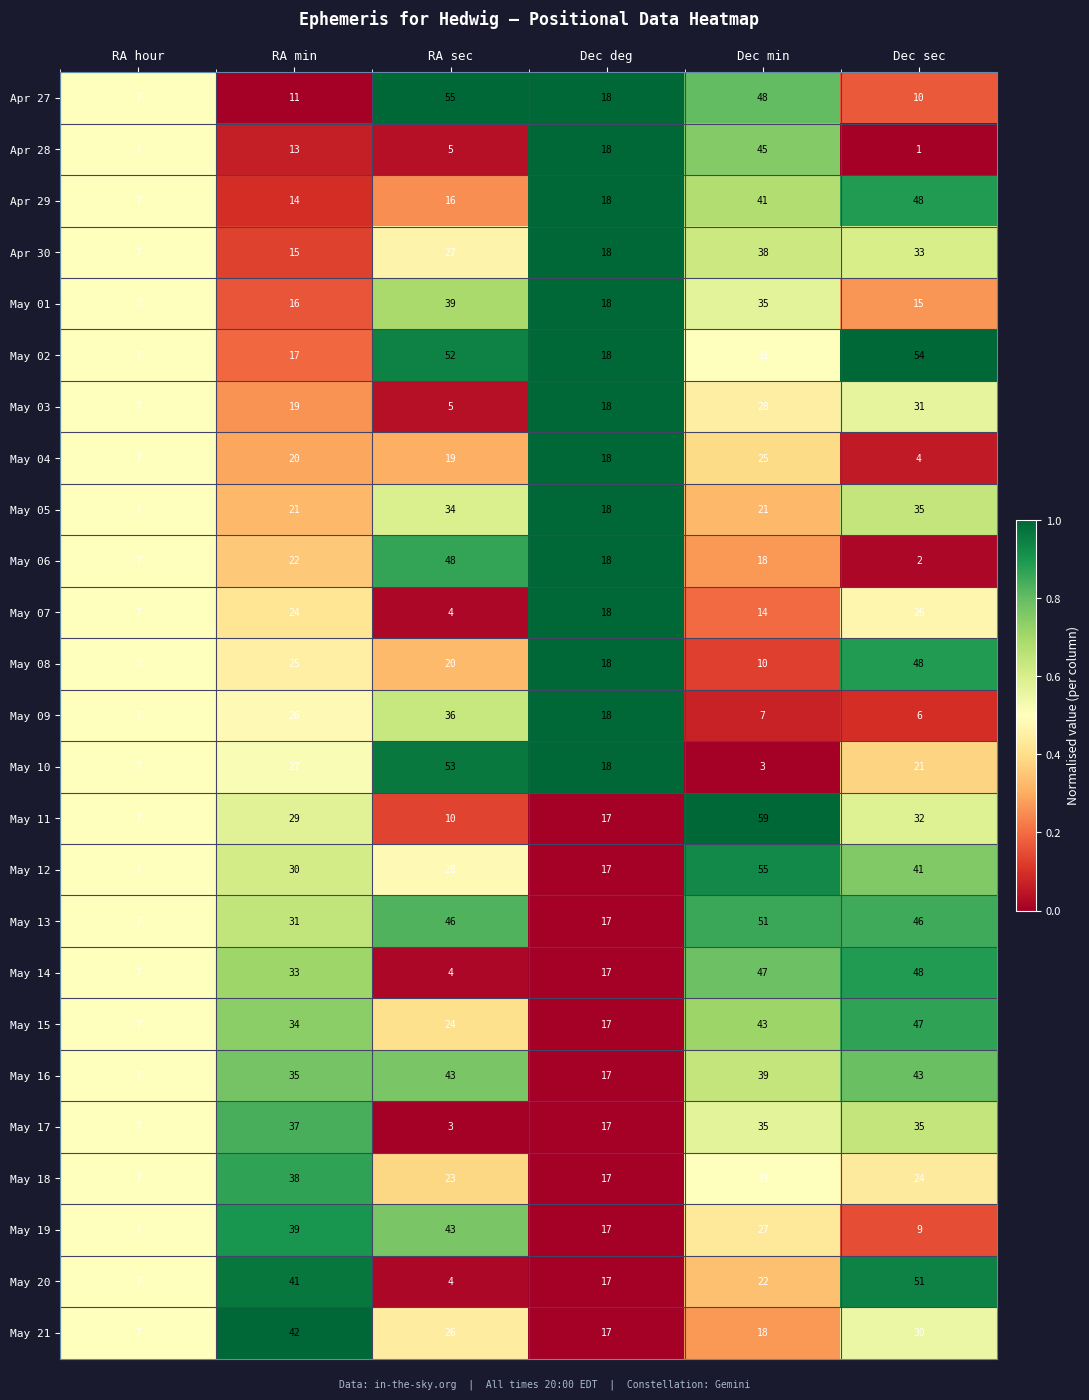

What is the sum of the May 11 values at Dec sec and RA min?

61